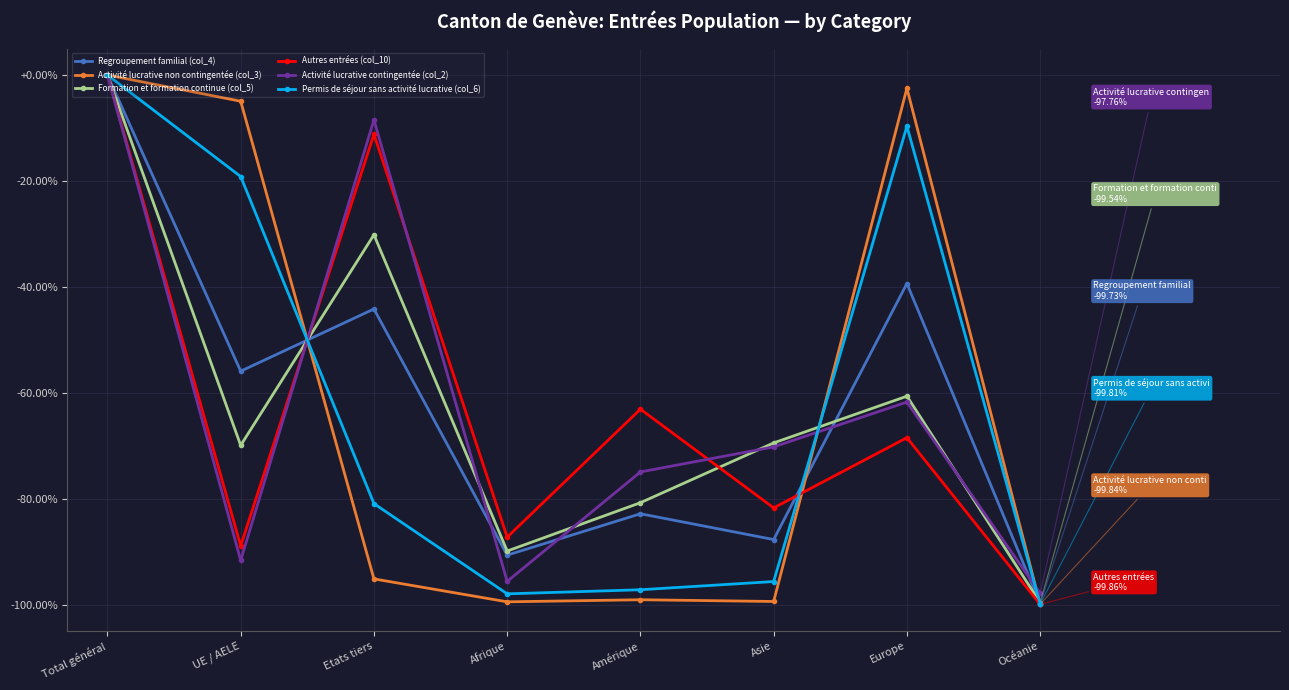

How many interior local peaks does the Autres entrées (col_10) series have?

3